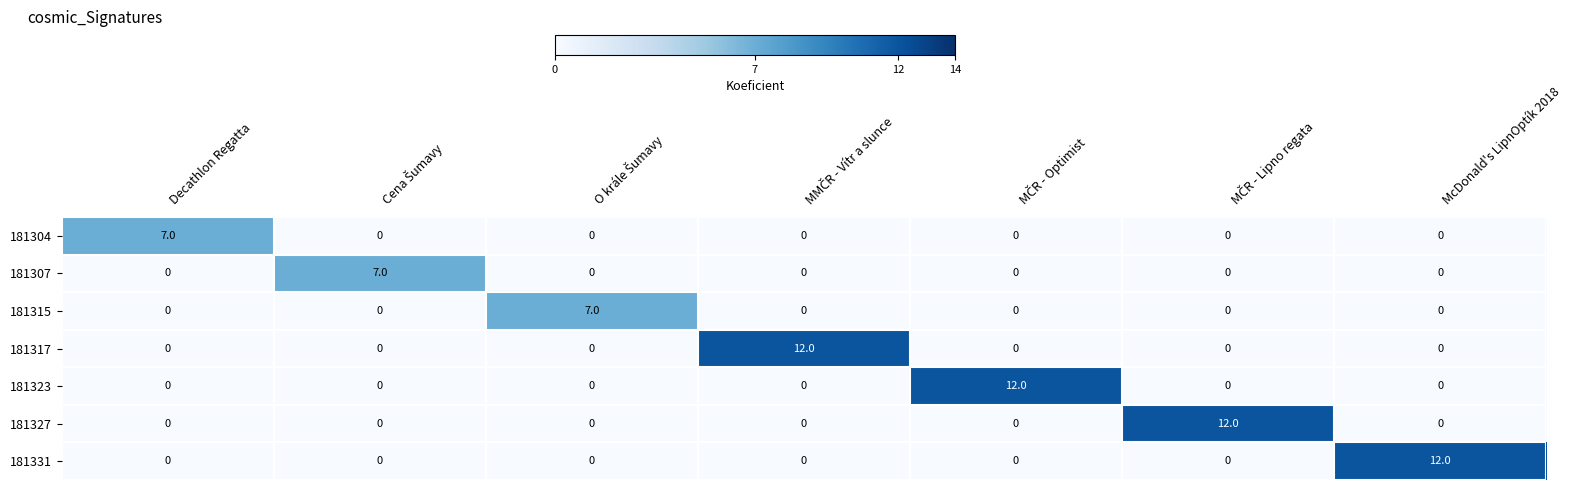

What is the maximum value for 181331?

12